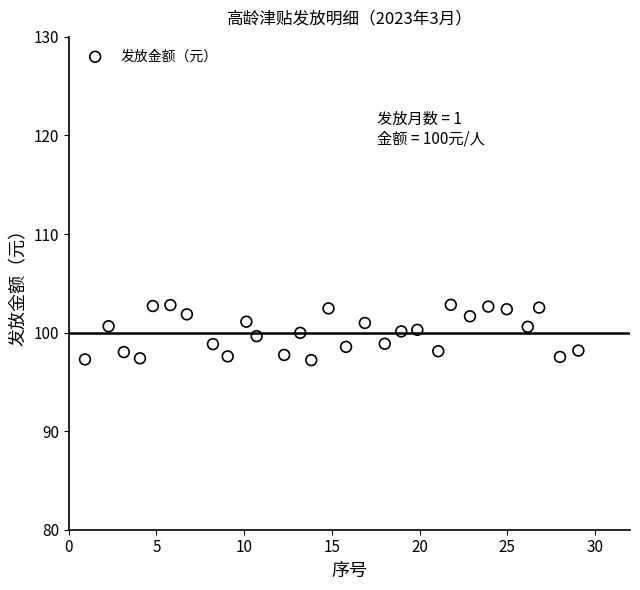

What is the range of Y values (max minus min)?

5.6